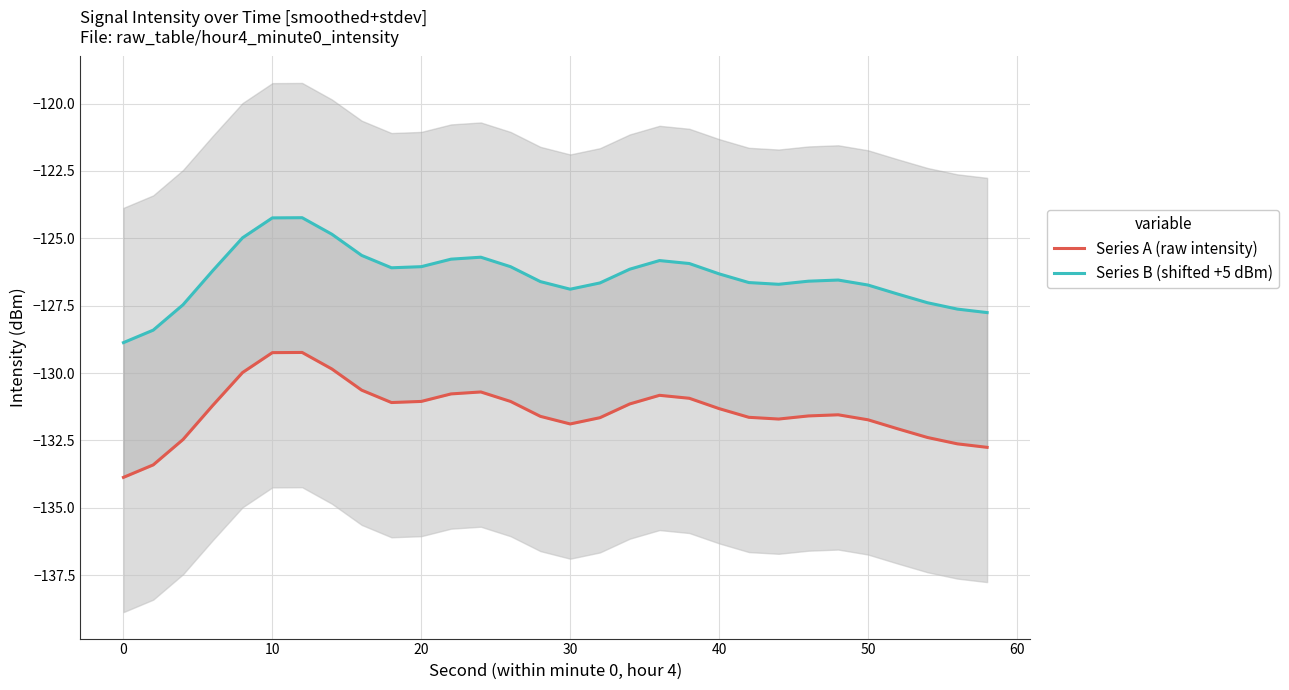

What is the average value of the Series B (shifted +5 dBm) series?

-126.4